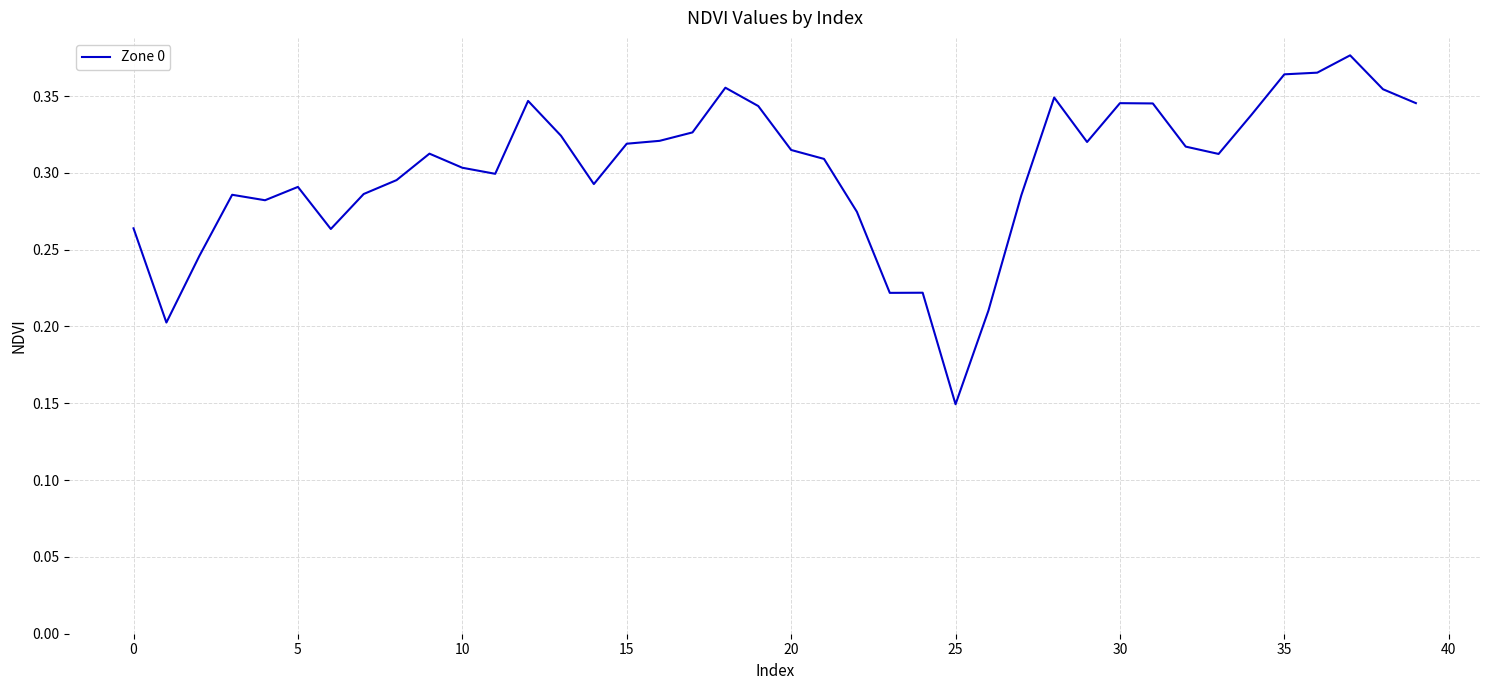

Is this an area chart (filled region under the line)?

No